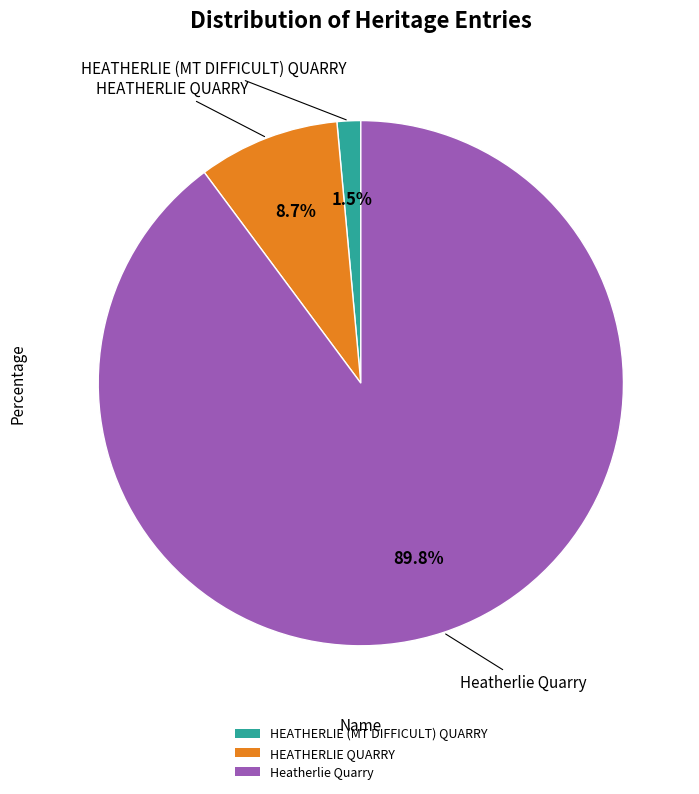

Is it true that Heatherlie Quarry is 99% of the pie?

False